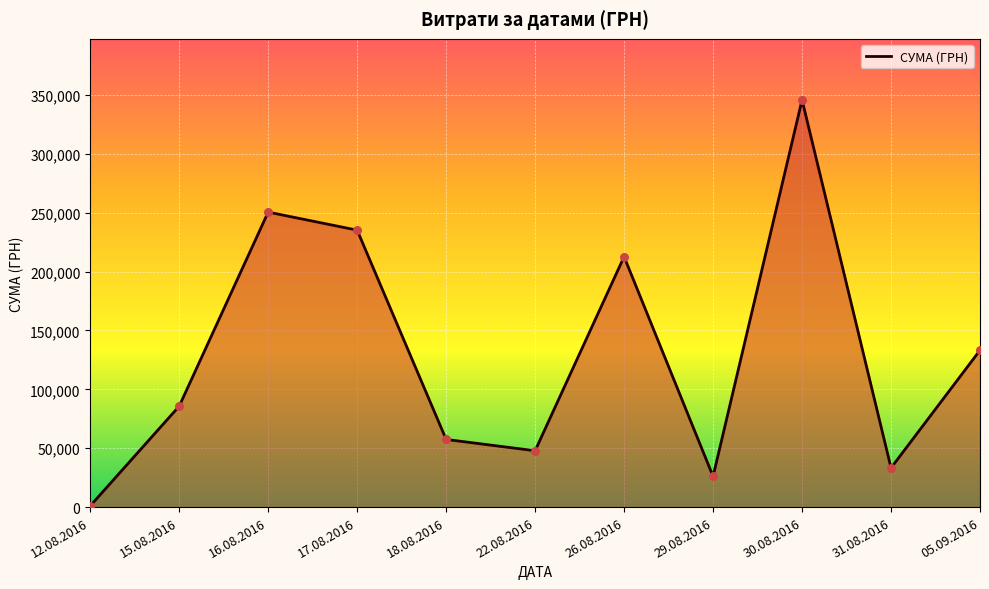

What is the ratio of the value at 15.08.2016 to the value at 29.08.2016?

3.3